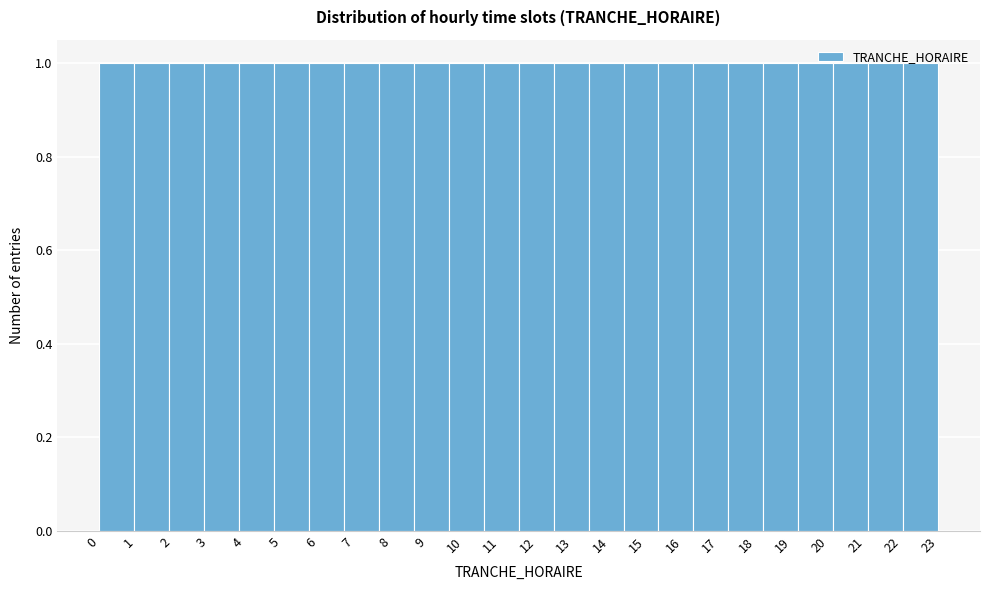

What is the height of the bar covering 16.3 to 17.3 on the x-axis? Neither the bar edges nor the heights are printed on the chart, so give them approximately, as read against the axes.

1